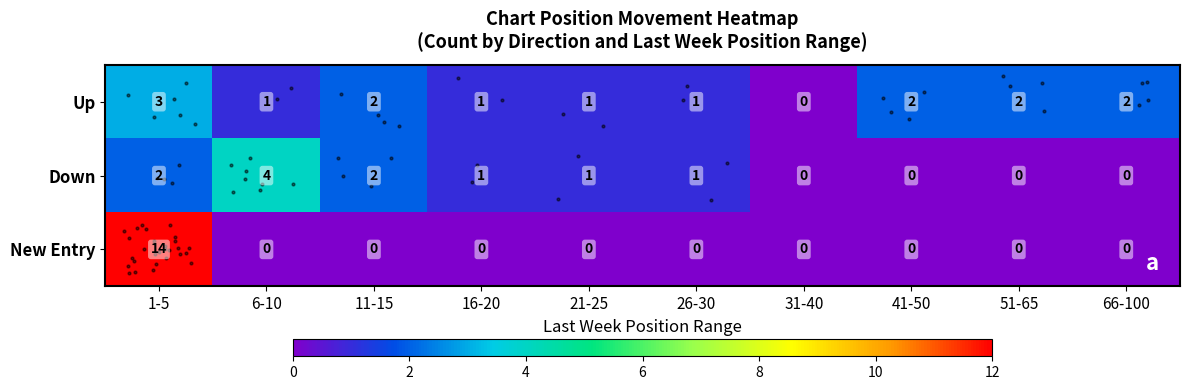

Count the Down values in the range 0 to 2.

9